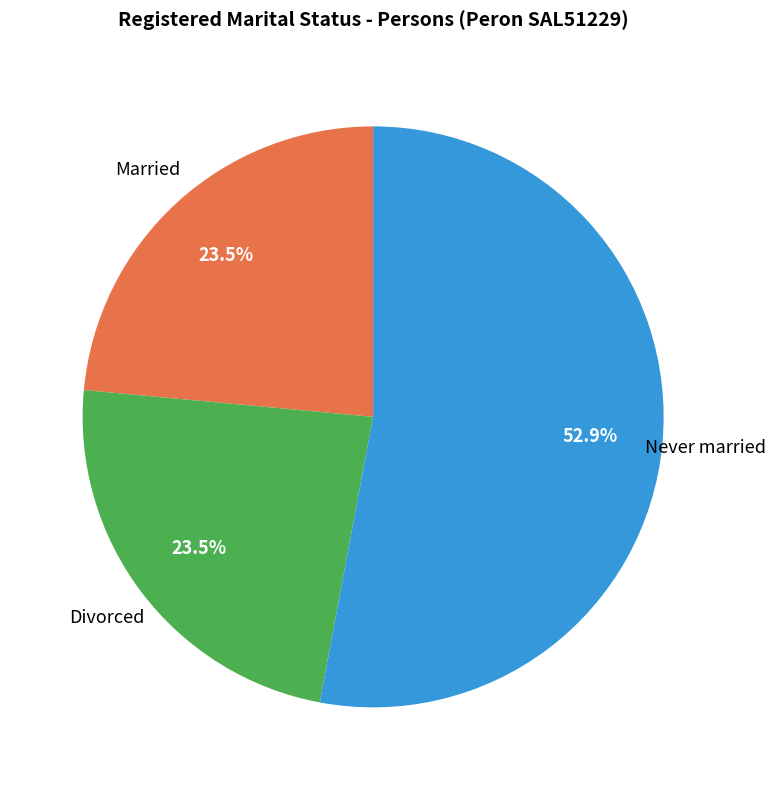

Is there any slice that represents more than half of the pie?

Yes